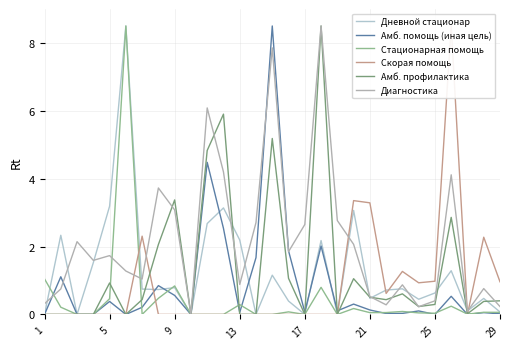

What is the maximum value for Амб. профилактика?

8.5